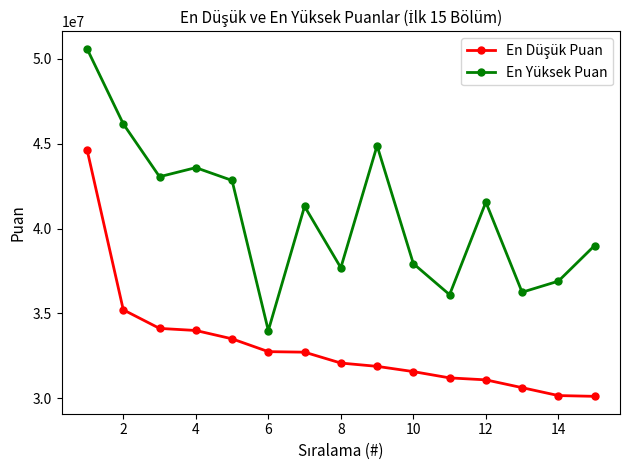

At how many categories does at least one series exceed 35824197?

14